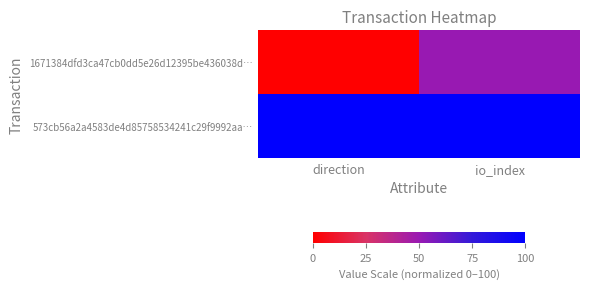

Reading left to right, transcribe all the data shown in this chart.

1671384dfd3ca47cb0dd5e26d12395be436038d…: direction=0	io_index=50
573cb56a2a4583de4d85758534241c29f9992aa…: direction=100	io_index=100